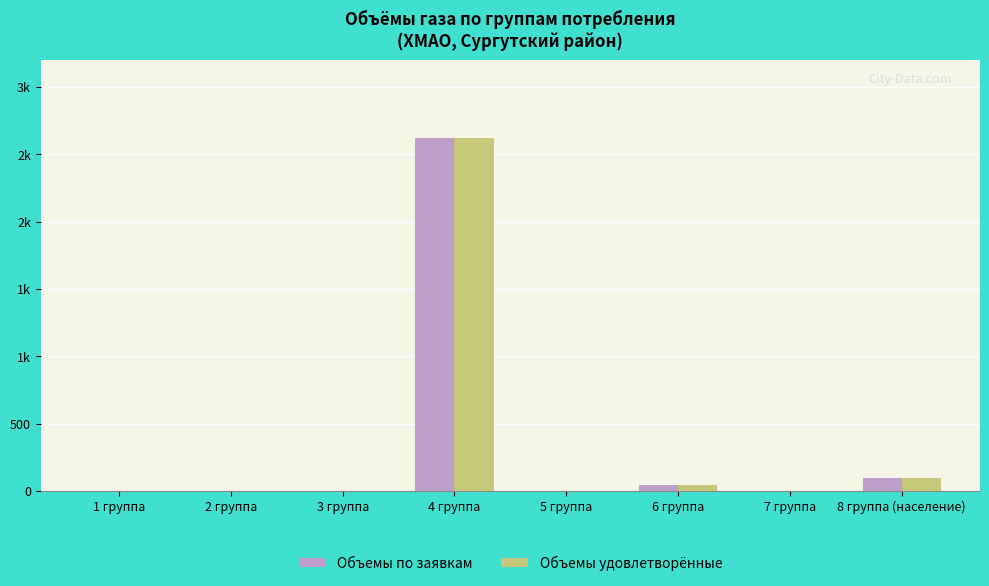

Does the chart contain stacked bars?

No